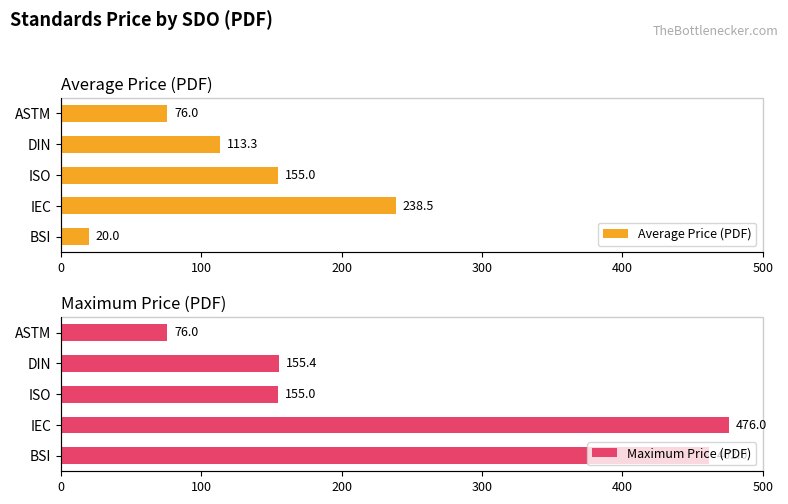

What is the maximum value for Maximum Price (PDF)?

476.0